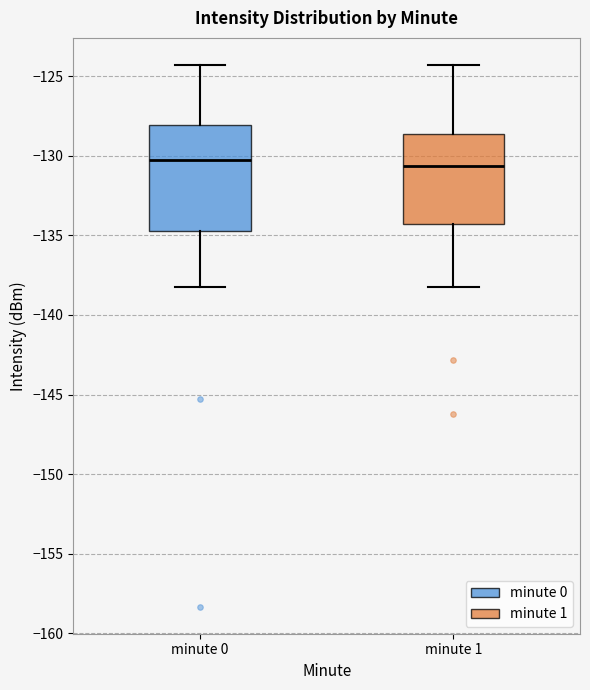

Where does the median line of the box for minute 0 sit on the y-axis? The values are not printed on the chart, so give them approximately, as read against the axis.

-130.5